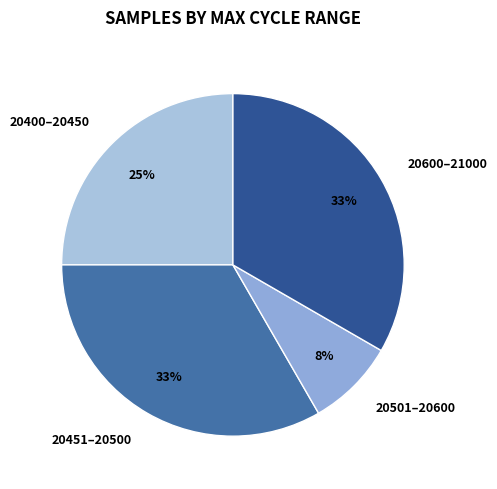

To the nearest percent, what is the difference between the 20451–20500 and 20501–20600 slice percentages?

25%